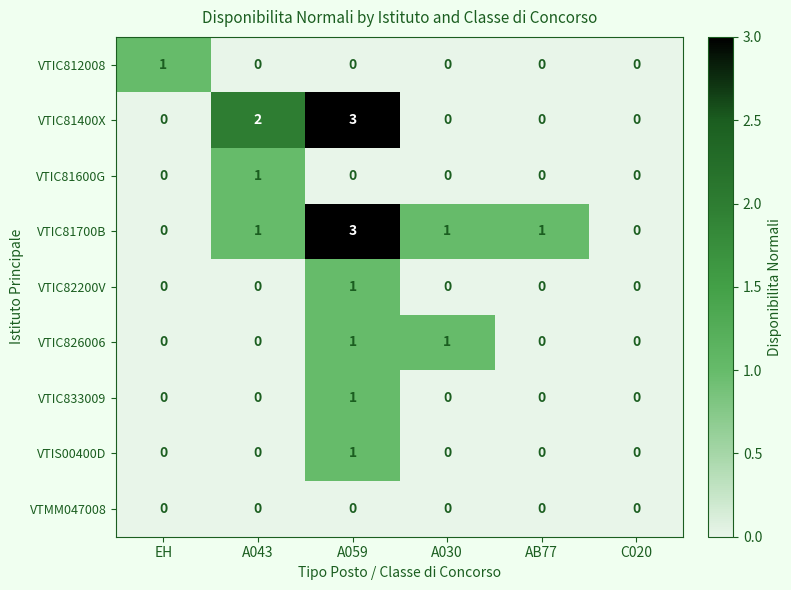

What is the maximum value shown in the chart?

3